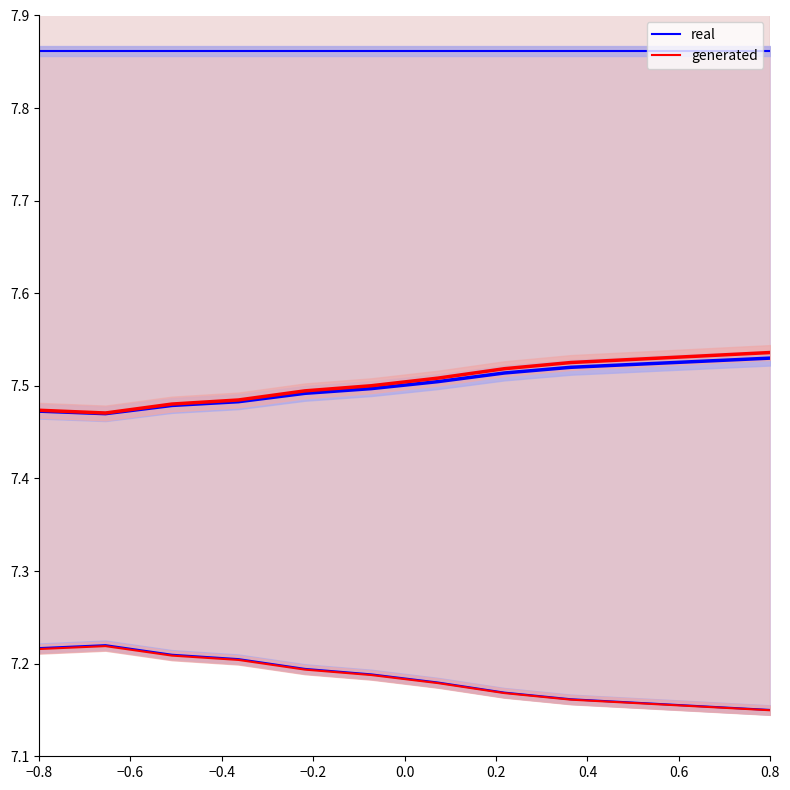

How many series are shown in this chart?

2